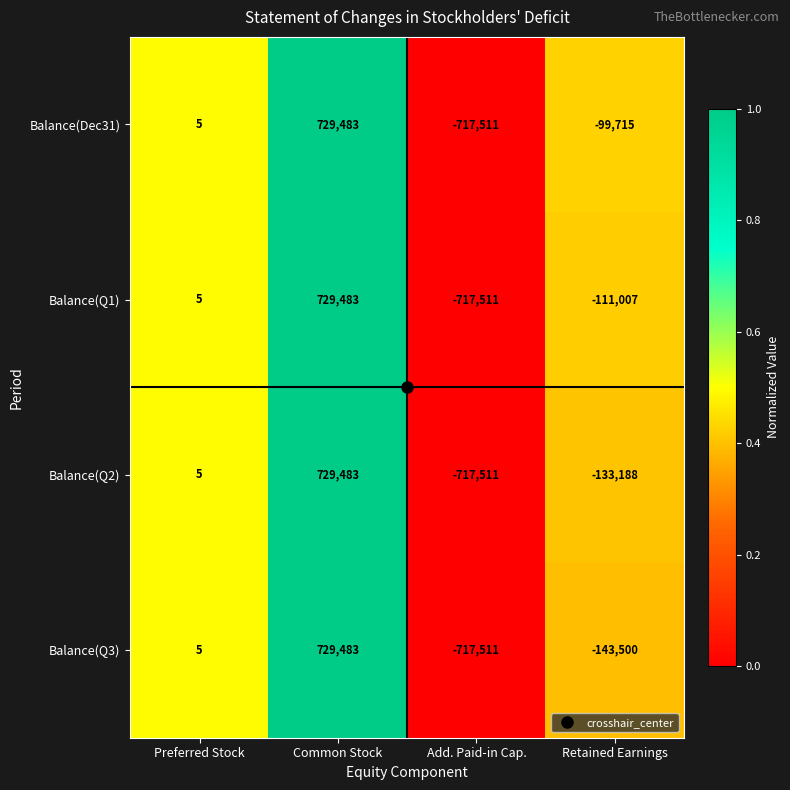

Which label corresponds to the smallest value in the chart?

Add. Paid-in Cap.